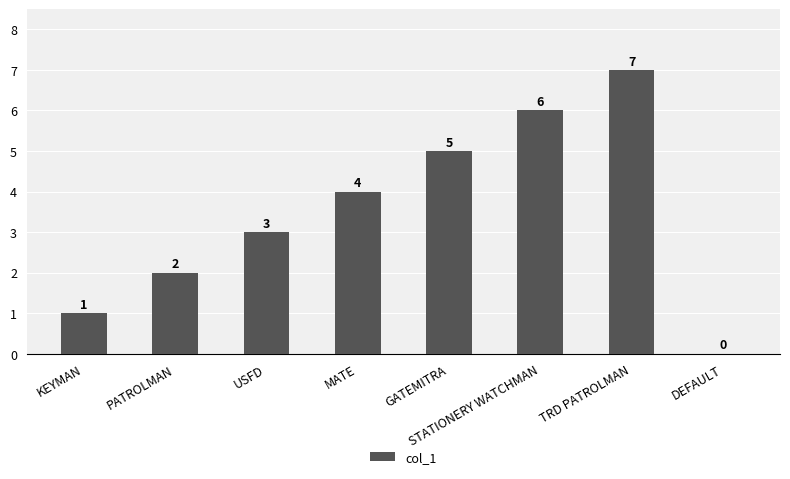

The value at GATEMITRA is 5. True or false?

True